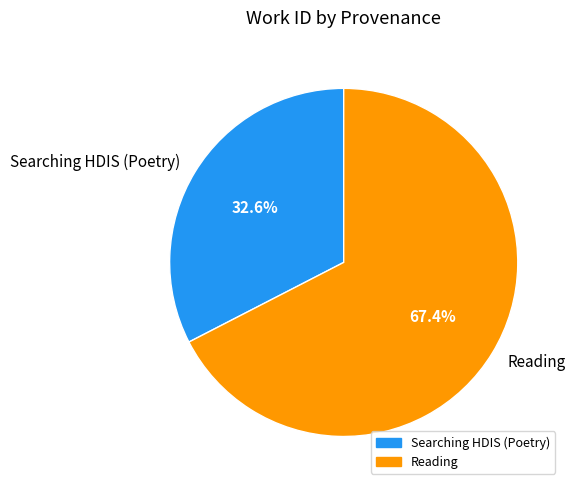

Do Reading and Searching HDIS (Poetry) together represent more than half of the pie?

Yes